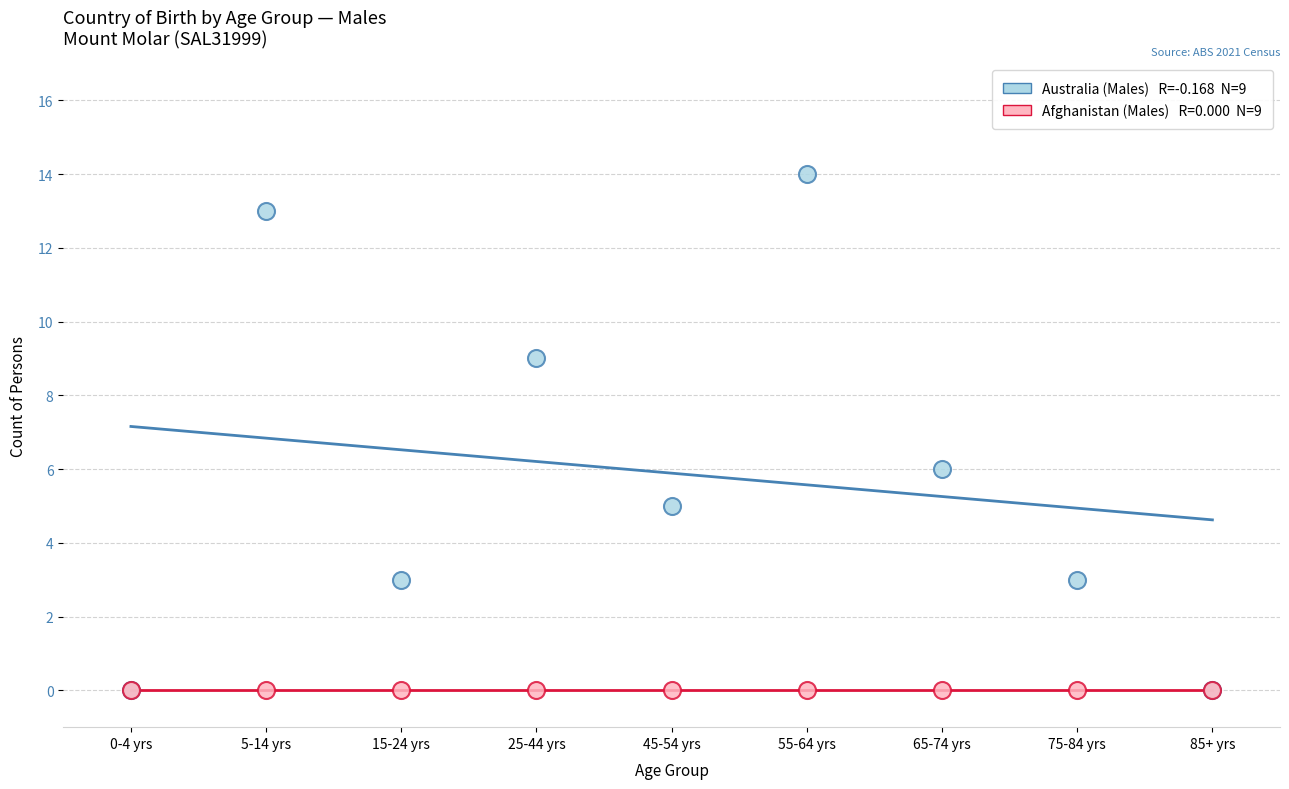

Across all series, what Y value is closest to 7?

6